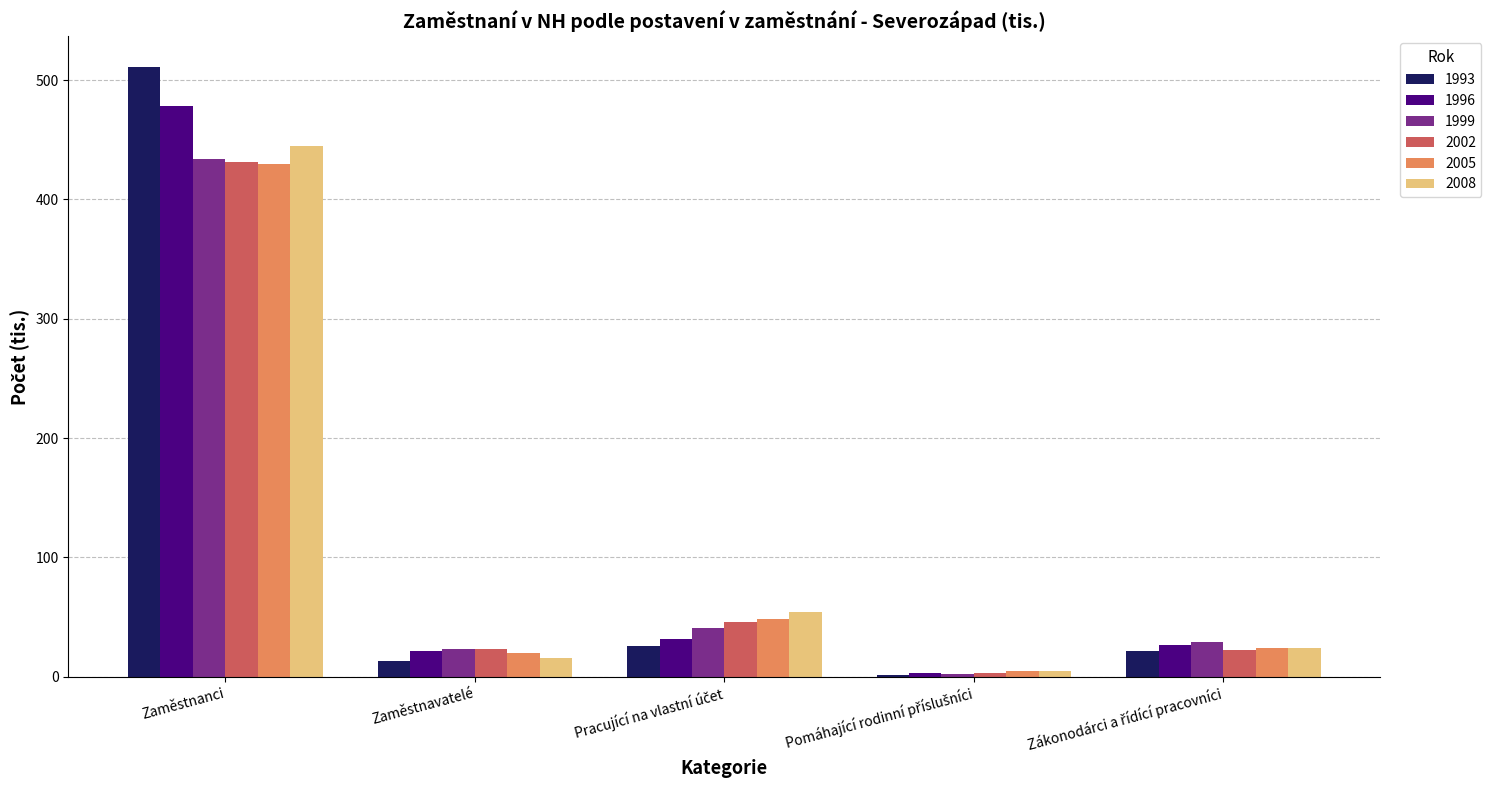

At which category is the sum across all series the highest?

Zaměstnanci